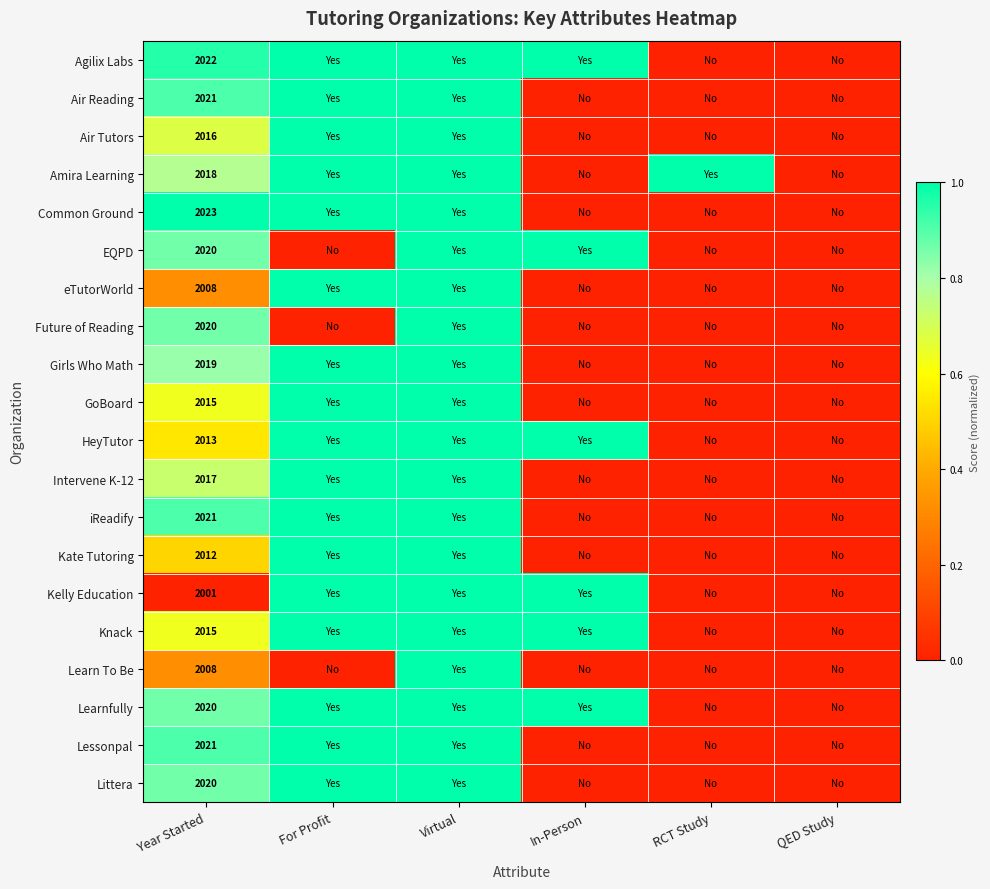

The value of Kate Tutoring at Year Started is 1152. True or false?

False